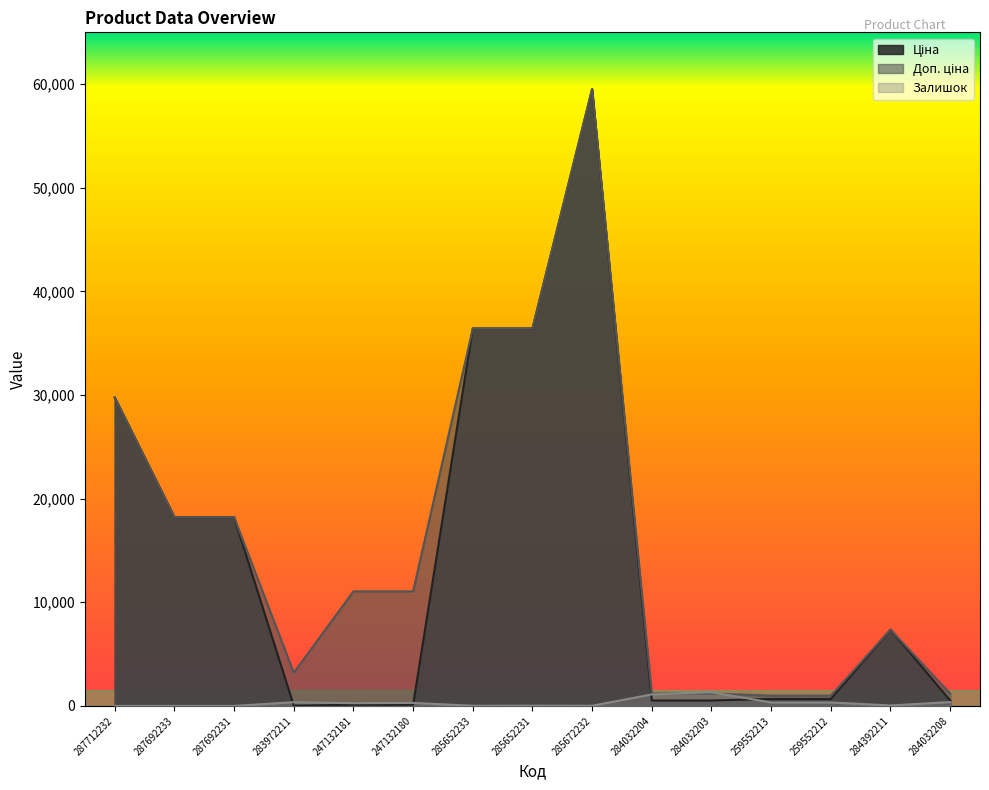

At 287692231, list the series in order from largest to smallest.

Ціна, Доп. ціна, Залишок